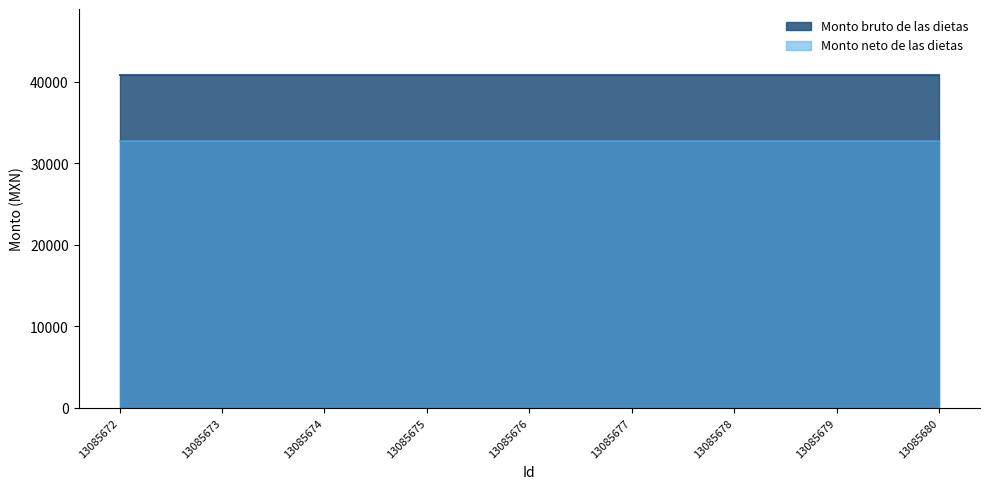

What is the lowest value of the Monto neto de las dietas series?

32792